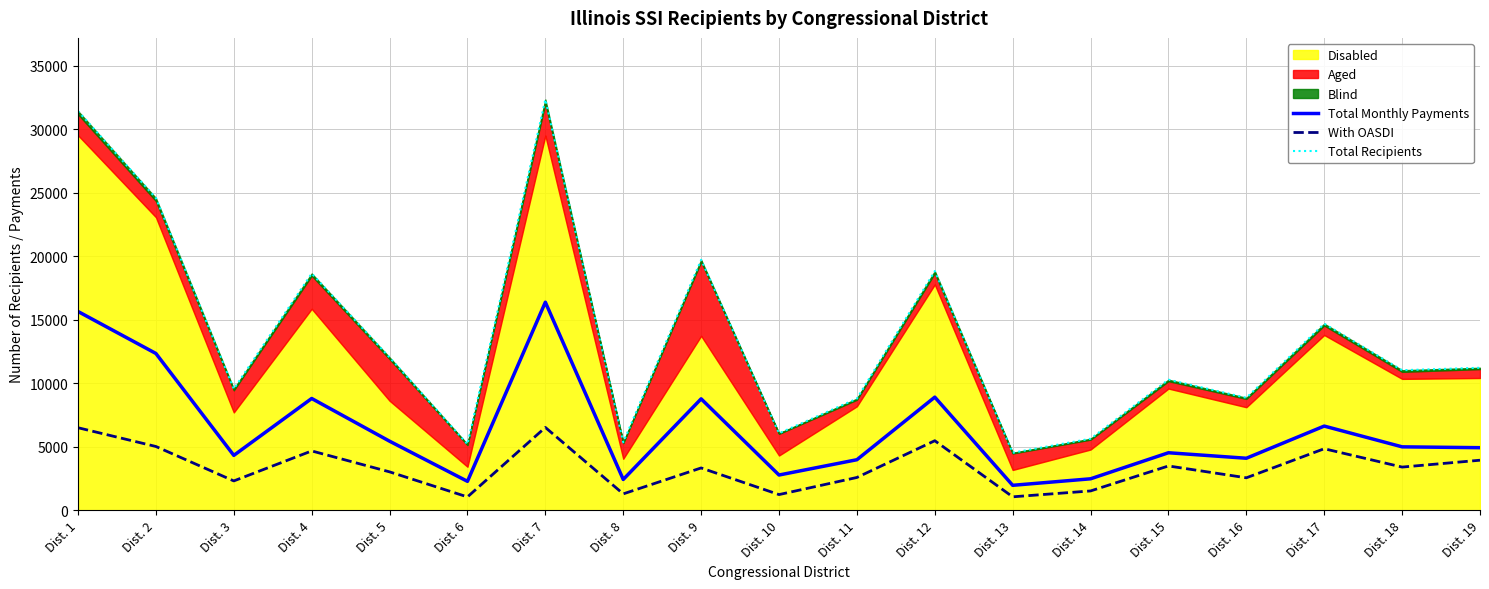

The With OASDI series shows 461 at Dist. 6. True or false?

False